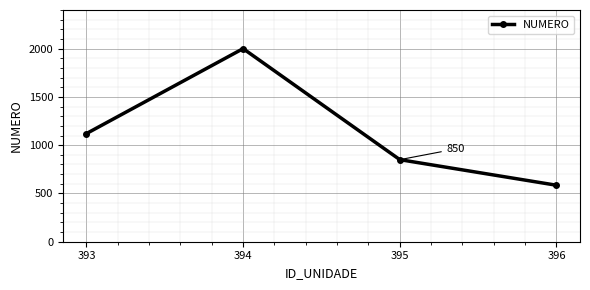

List the labels in order of value, smallest first.

396, 395, 393, 394